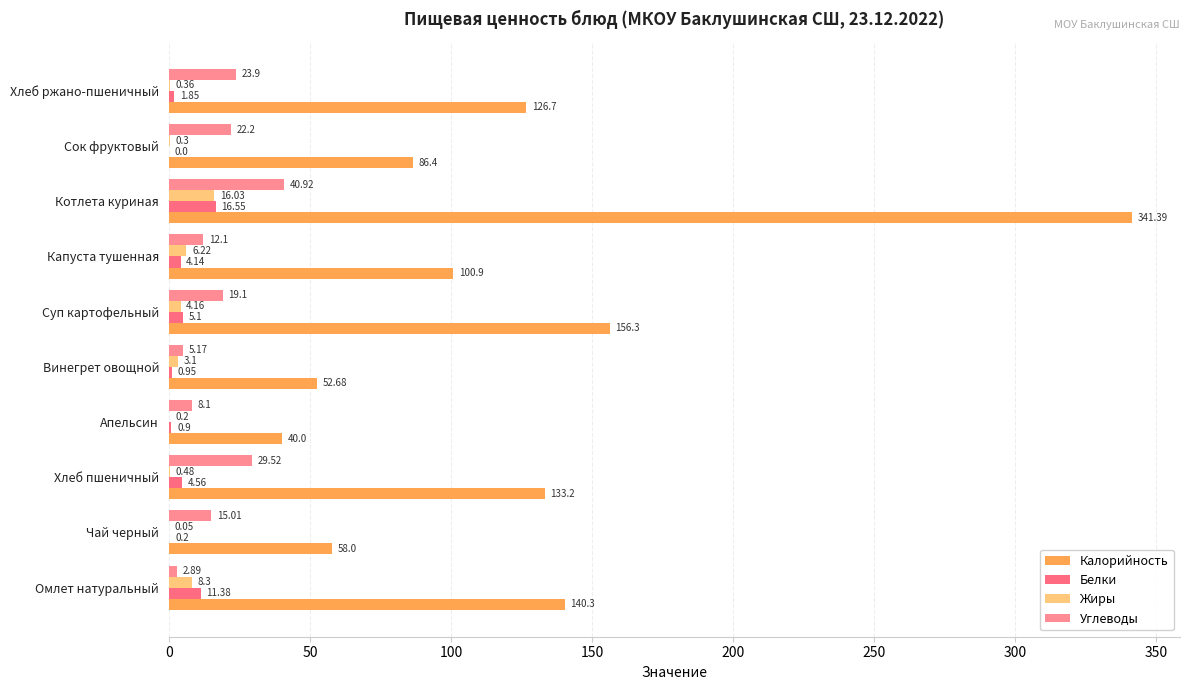

Count the number of categories in the chart.

10